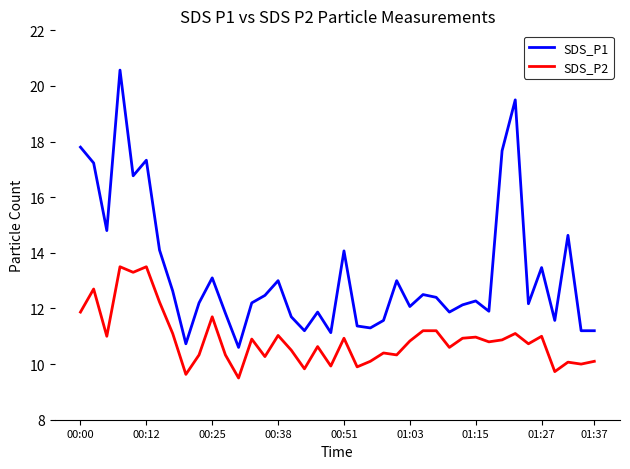

True or false: SDS_P1 and SDS_P2 intersect in this chart.

False